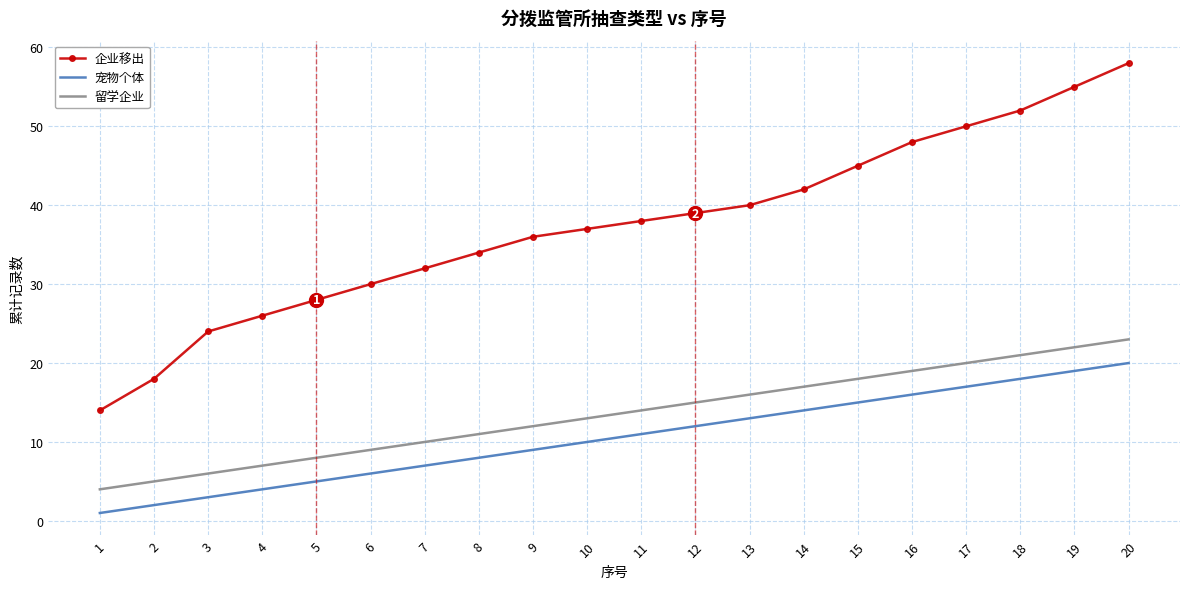

What is the total value across all series at 9?

57